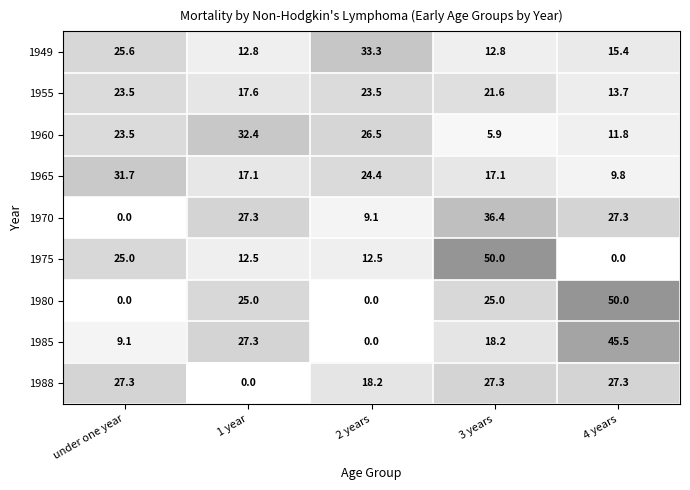

Which series changed the most between 1 year and 3 years?

1975